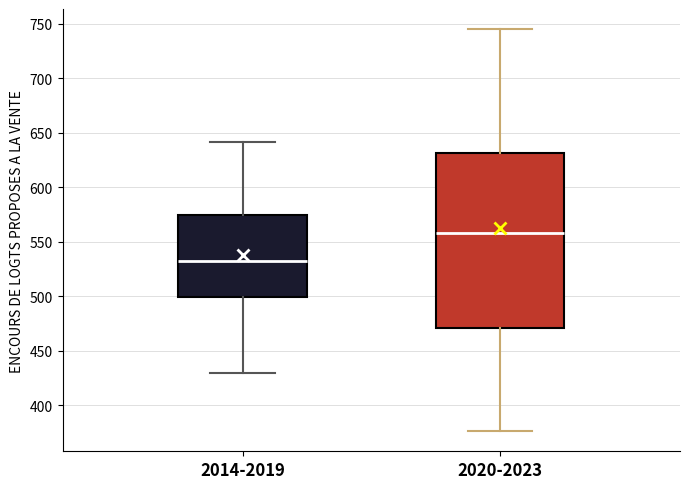

Where does the lower whisker of the box for 2014-2019 end on the y-axis? The values are not printed on the chart, so give them approximately, as read against the axis.

430